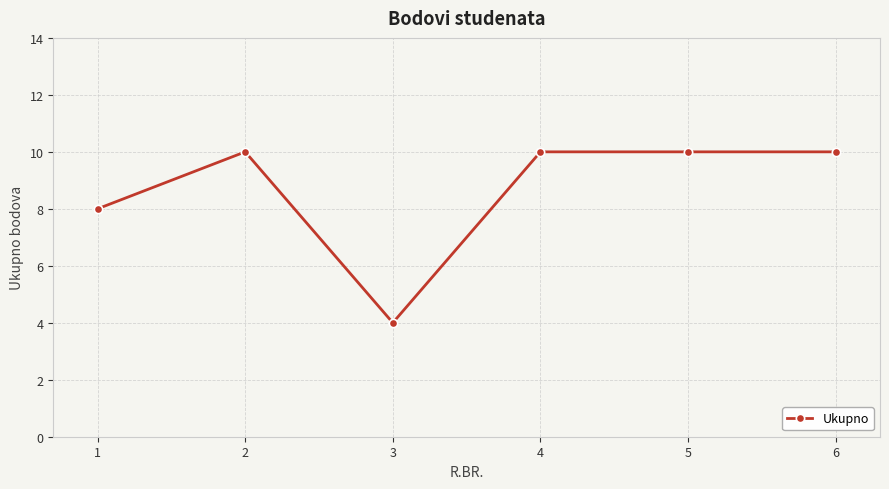

What is the average value?

9